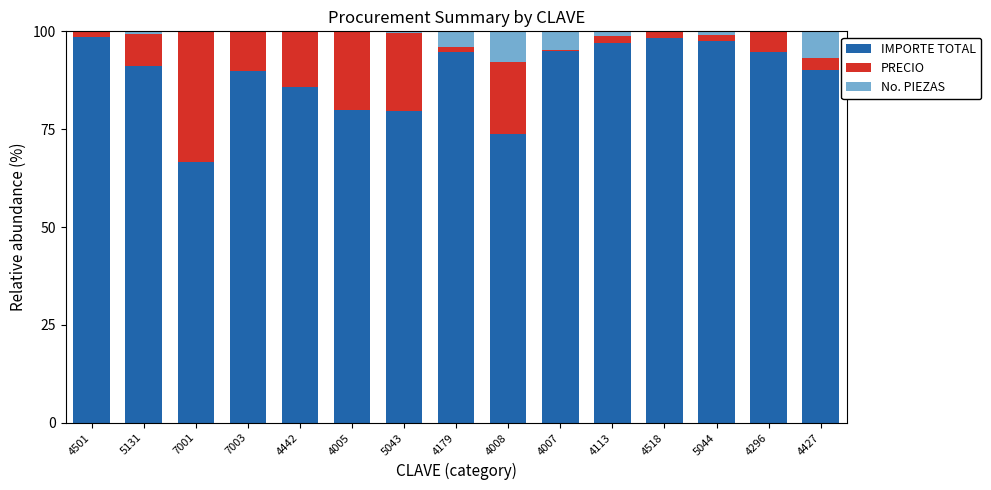

Is it true that IMPORTE TOTAL equals 17.2 at 5043?

False